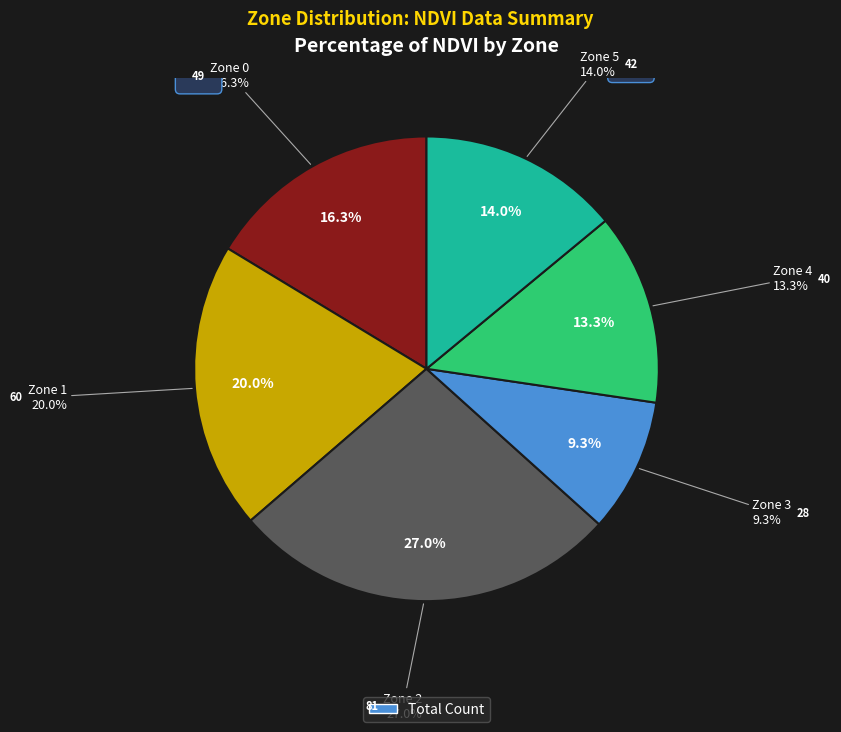

To the nearest percent, what is the difference between the 0 and 3 slice percentages?

7%